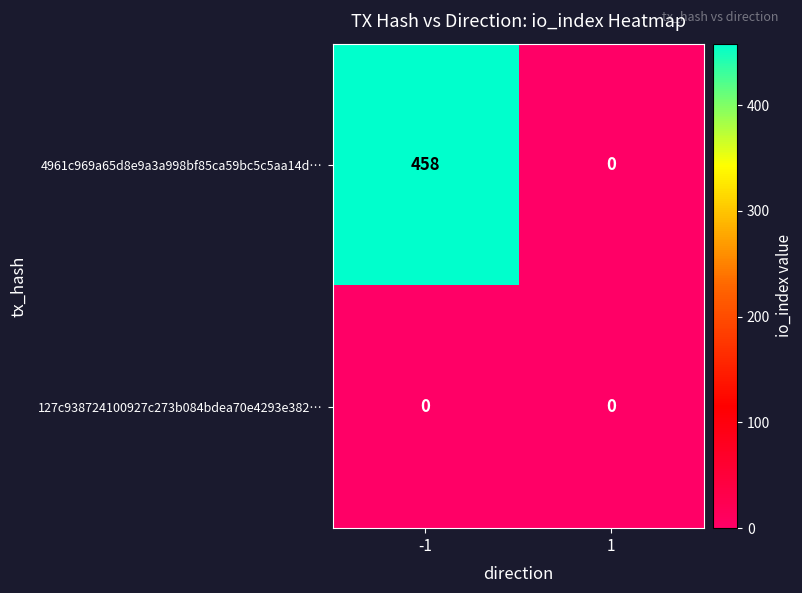

List the series in order of their overall mean, highest first.

4961c969a65d8e9a3a998bf85ca59bc5c5aa14d…, 127c938724100927c273b084bdea70e4293e382…